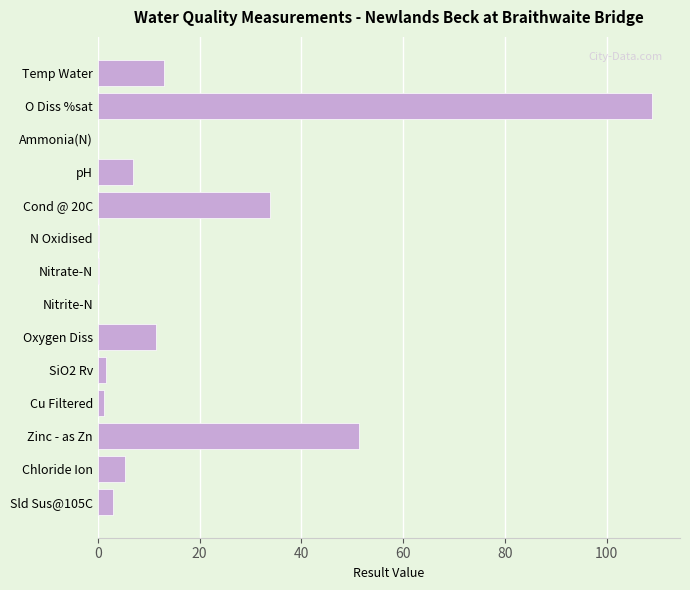

What is the sum of the values at O Diss %sat and Chloride Ion?

114.3